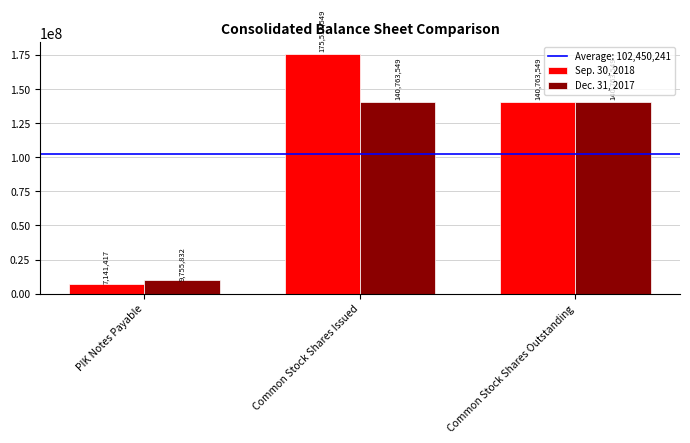

What is the label of the 2nd bar from the right?

Common Stock Shares Issued